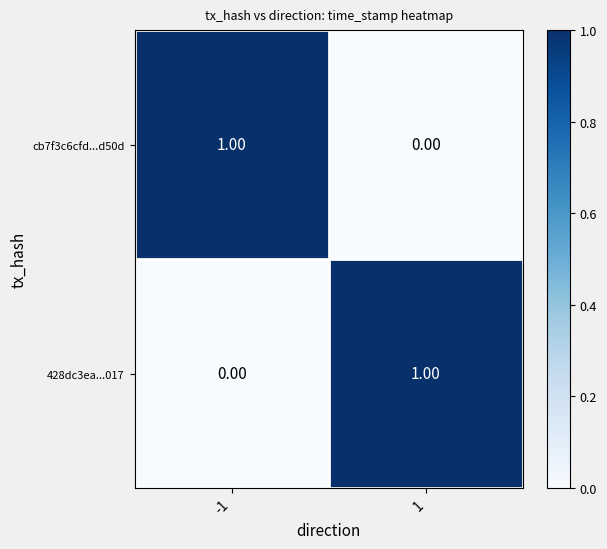

Is the value of cb7f3c6cfd...d50d at 1 greater than the value of 428dc3ea...017 at 1?

No